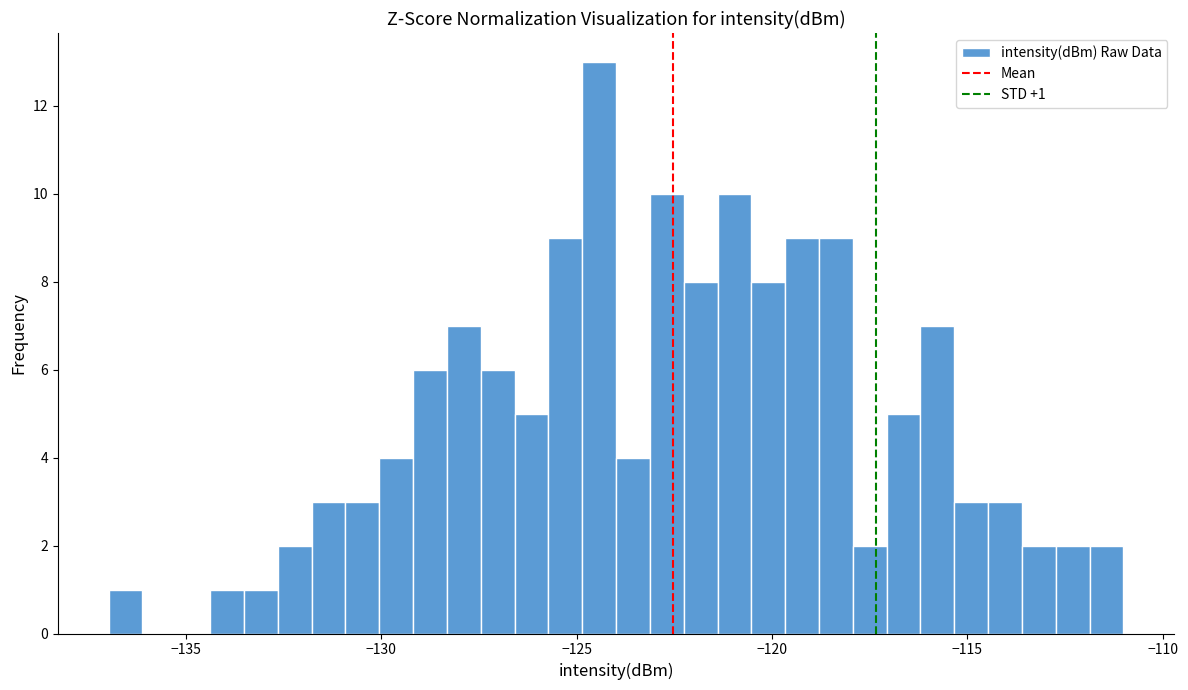

Around what value on the x-axis is the tallest bar? Give the approximate position of its centre, as read against the axis.

-124.5